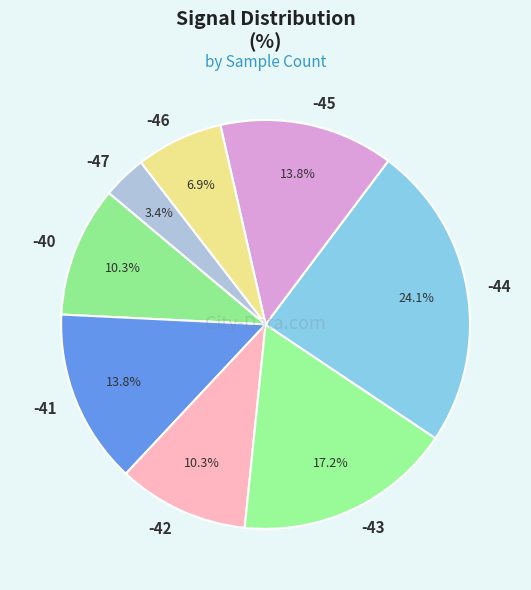

Which category has the smallest portion of the pie?

-47